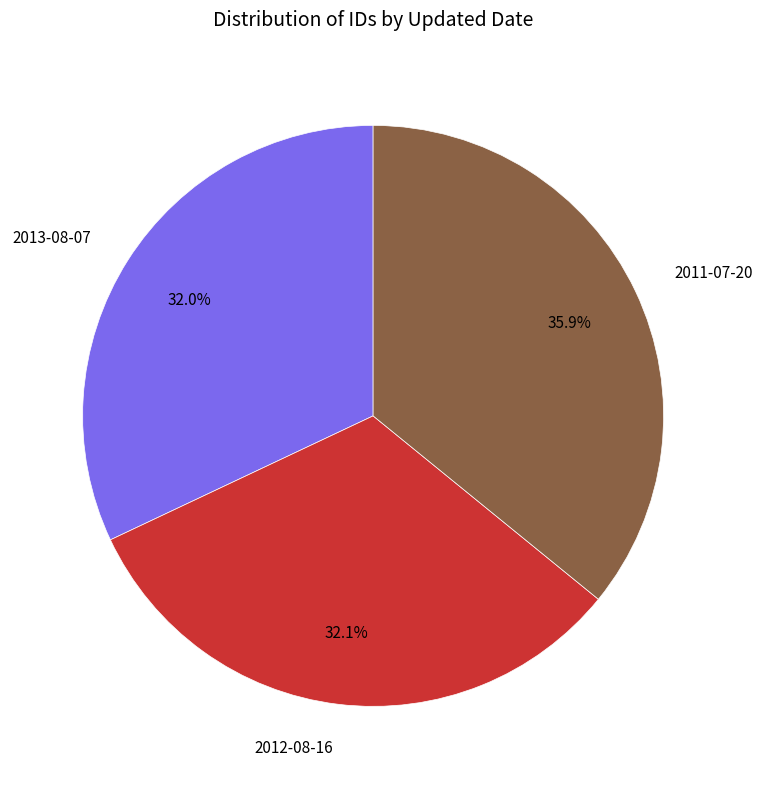

Which slice is the largest?

2011-07-20